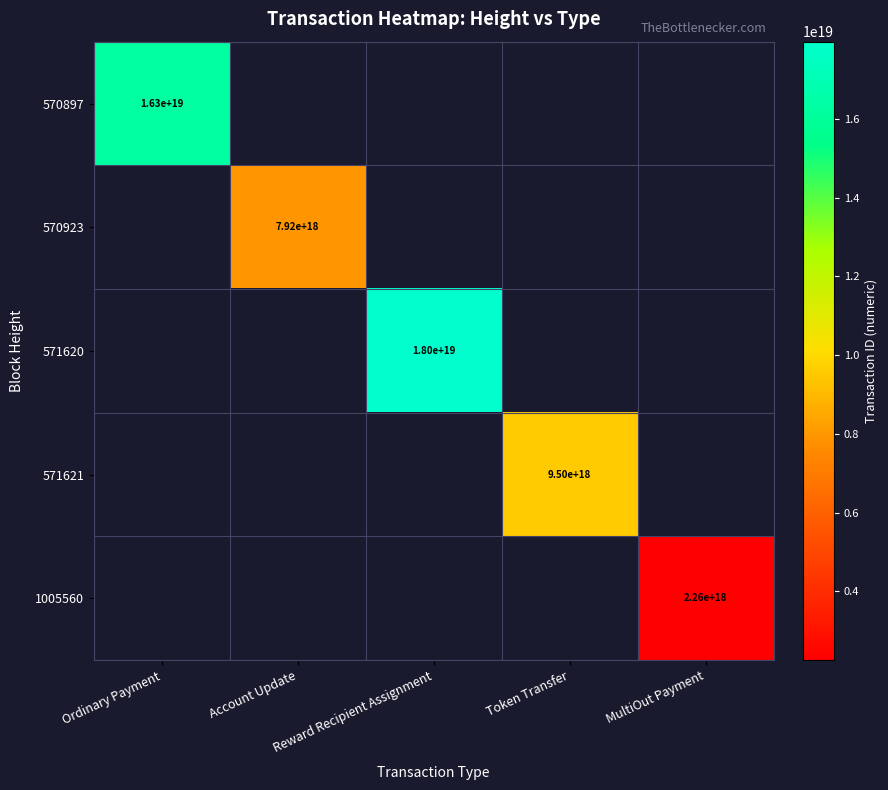

The value of 570923 at Account Update is 1898383036103907840. True or false?

False